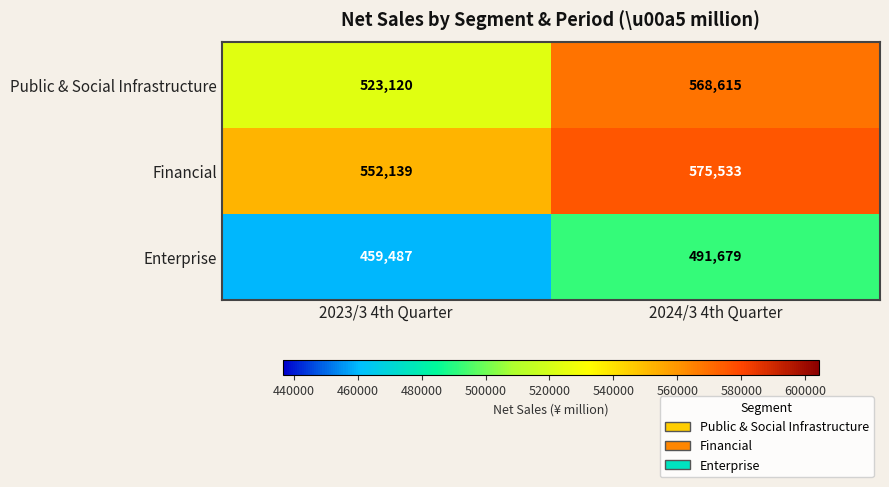

What is the smallest value displayed?

459487